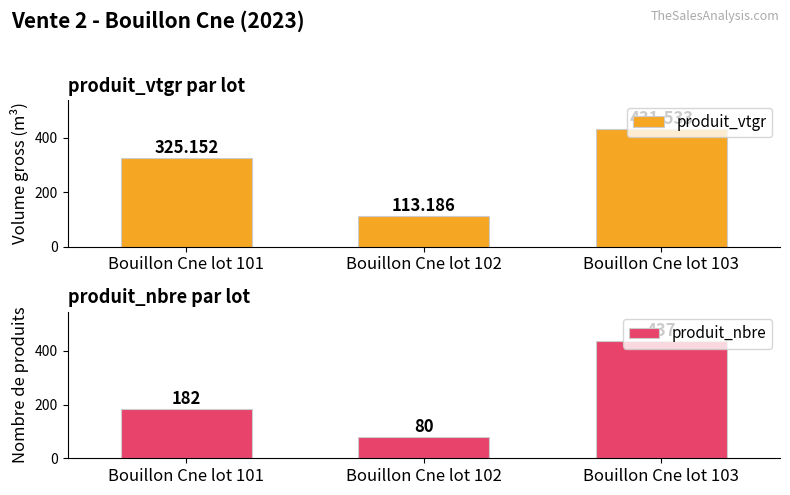

What is the sum of the produit_nbre values at Bouillon Cne lot 103 and Bouillon Cne lot 101?

619